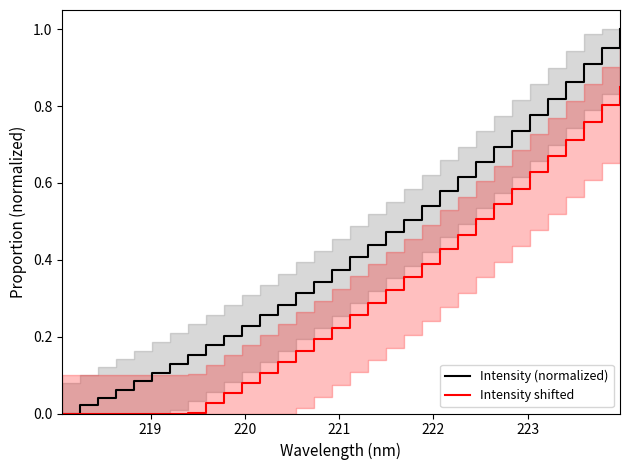

What is the sum of all Intensity shifted values?

9.5